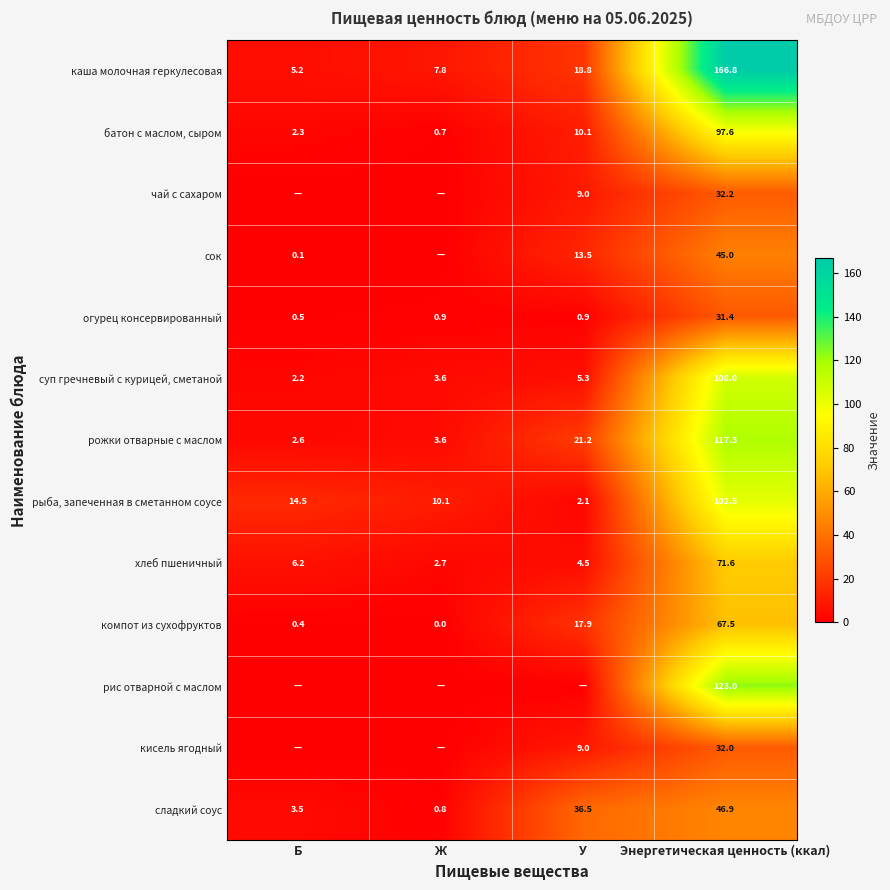

Rank the categories by каша молочная геркулесовая value from lowest to highest.

Б, Ж, У, Энергетическая ценность (ккал)